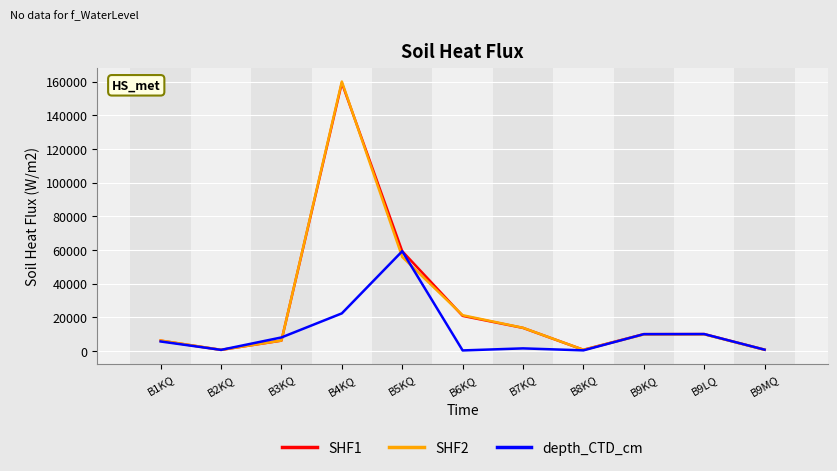

What is the difference between the maximum and second lowest values in the depth_CTD_cm series?

58899.5